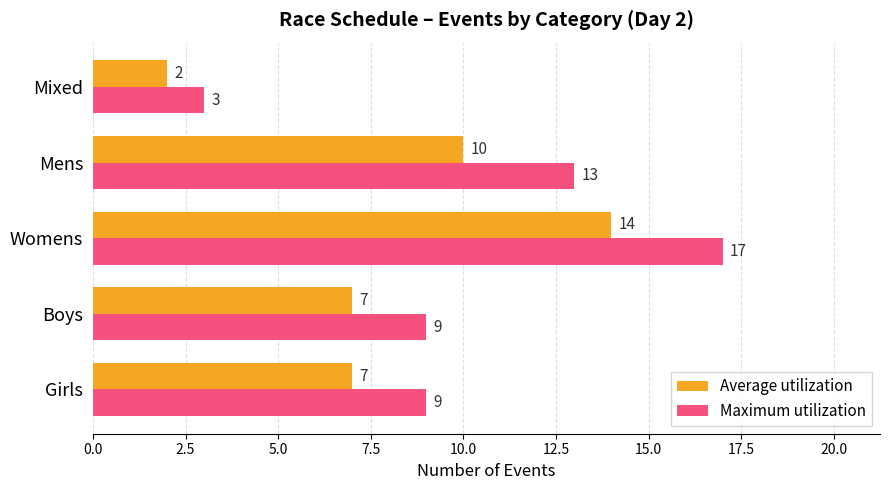

At which category does the chart reach its peak across all series?

Womens